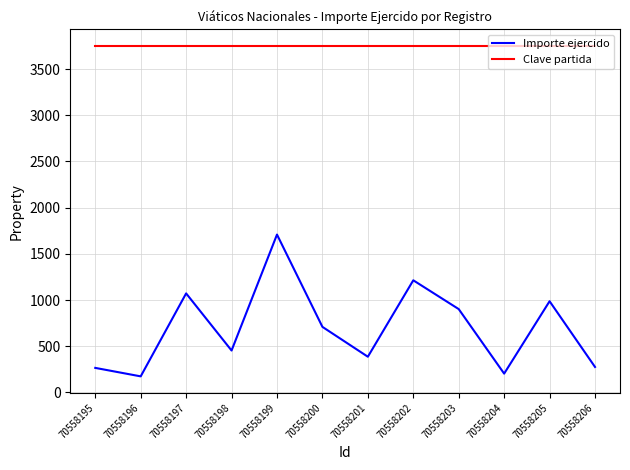

Which series has the widest spread of values?

Importe ejercido